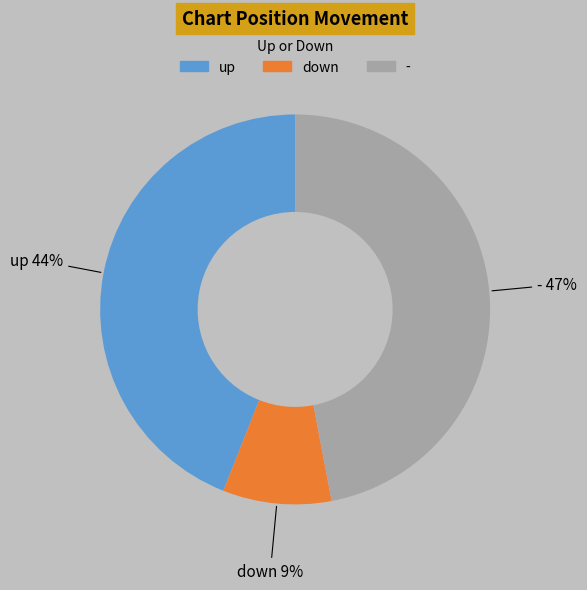

What is the ratio of the value at - to the value at down?

5.2